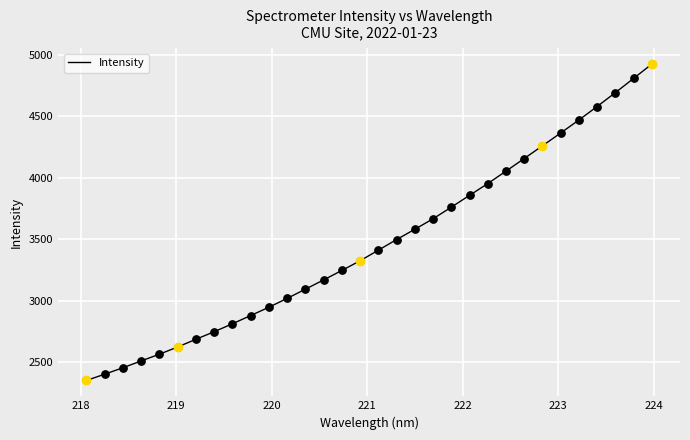

What is the difference between the maximum and minimum values?

2572.7